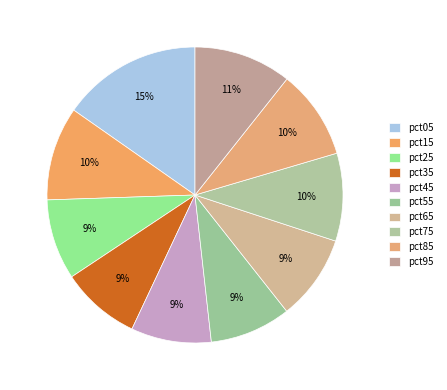

Rank the categories by value from lowest to highest.

pct35, pct45, pct25, pct55, pct65, pct75, pct85, pct15, pct95, pct05